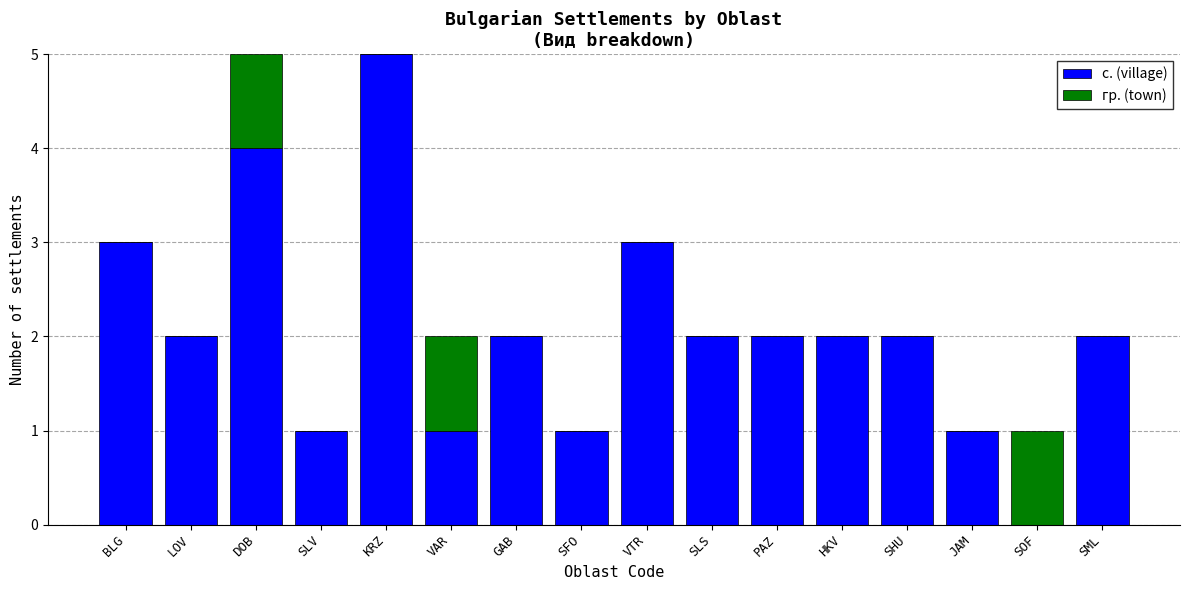

The с. (village) series shows 1 at SFO. True or false?

True